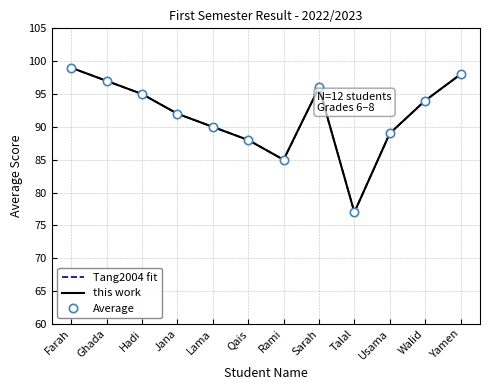

What is the maximum value shown in the chart?

99